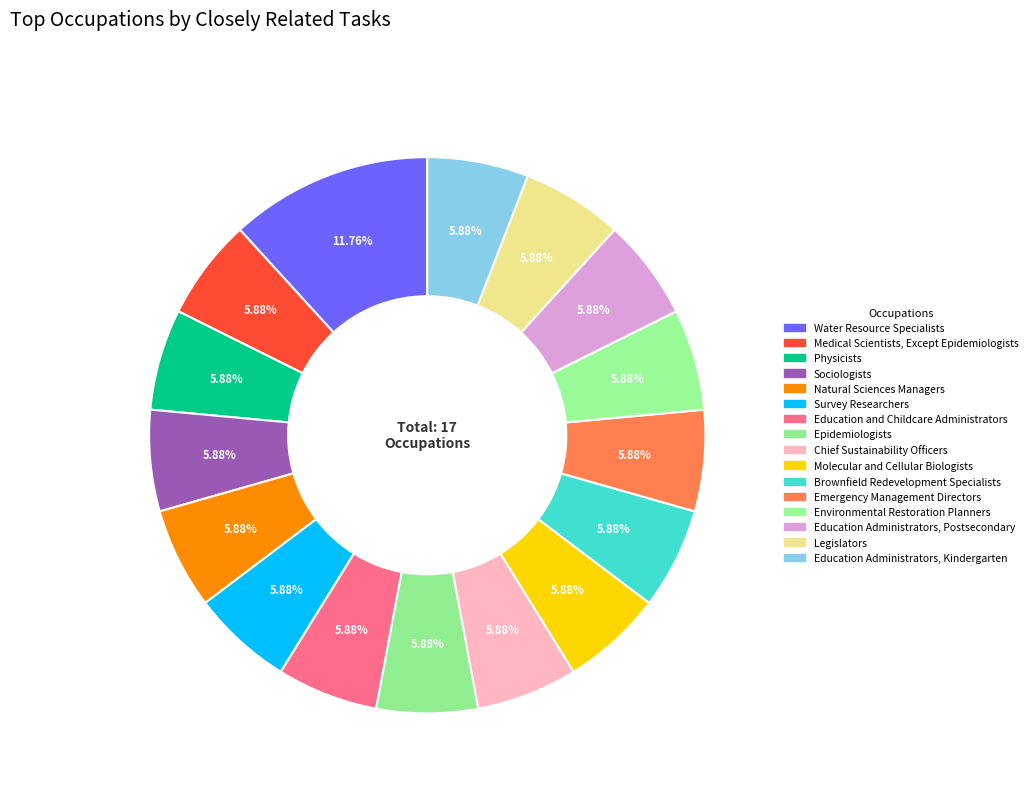

Count the number of slices in the pie.

16